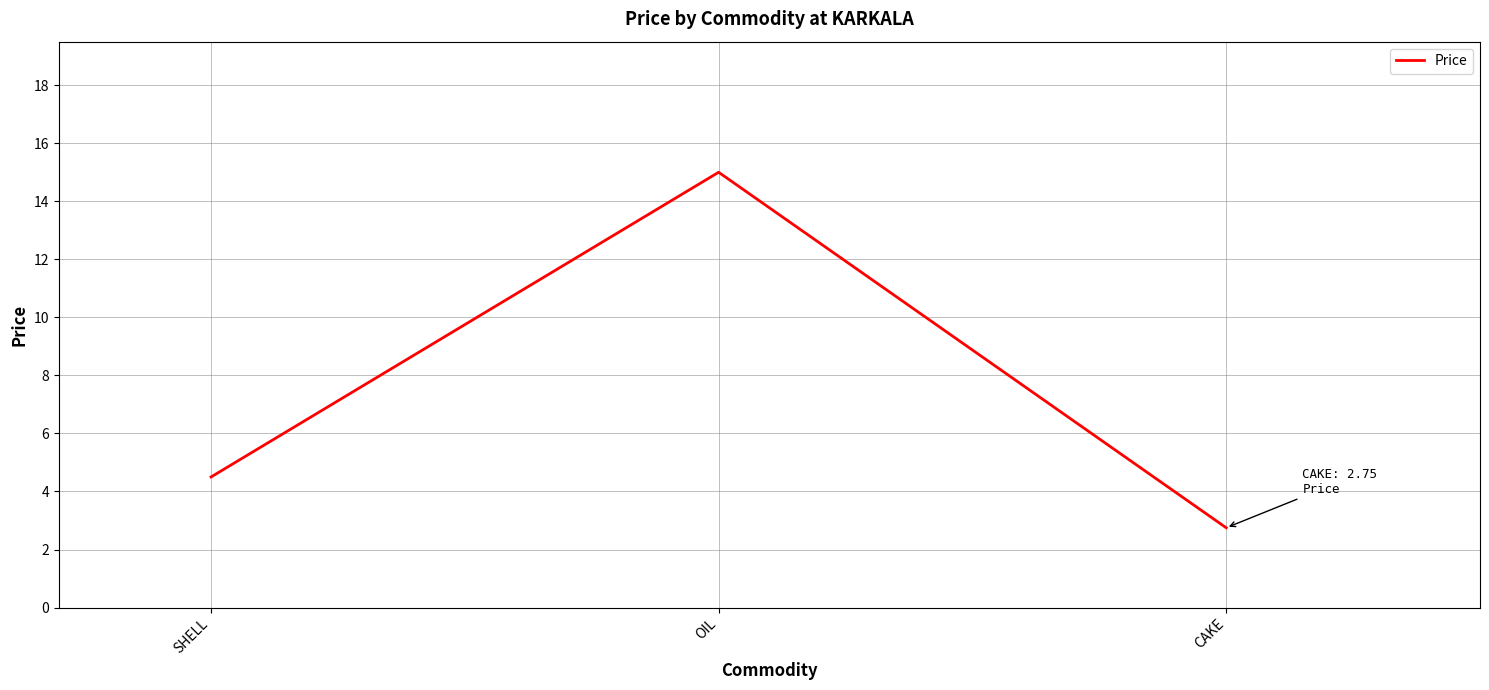

Count the number of values greater than 4.

2